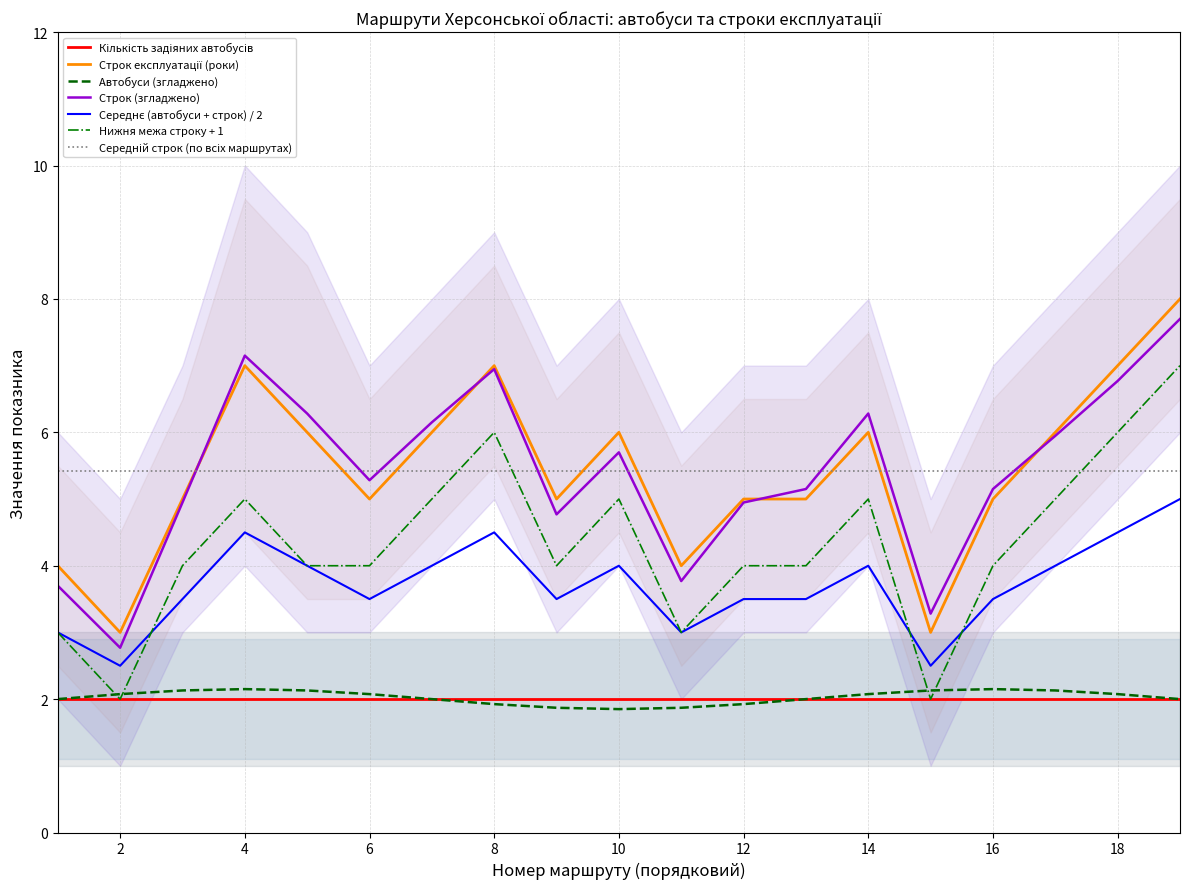

True or false: the data shows 7 at 4.

True